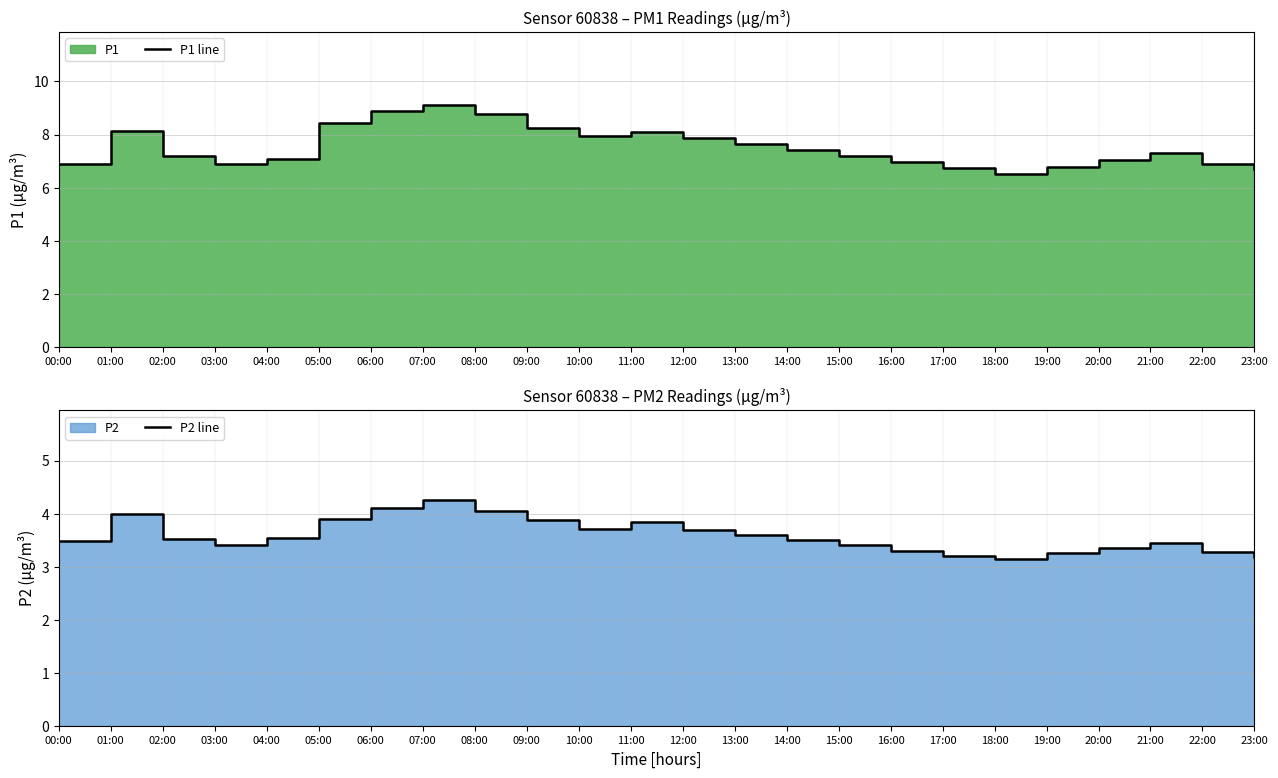

Which series has the largest range (max minus min)?

P1 line